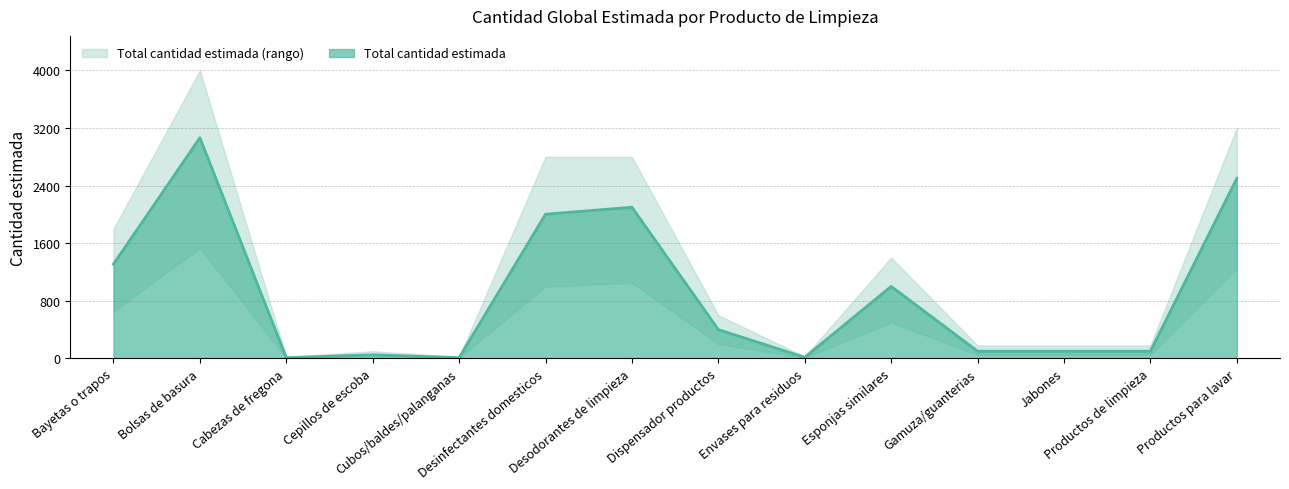

List the labels in order of value, smallest first.

Cabezas de fregona, Cubos/baldes/palanganas, Envases para residuos, Cepillos de escoba, Gamuza/guanterias, Jabones, Productos de limpieza, Dispensador productos, Esponjas similares, Bayetas o trapos, Desinfectantes domesticos, Desodorantes de limpieza, Productos para lavar, Bolsas de basura